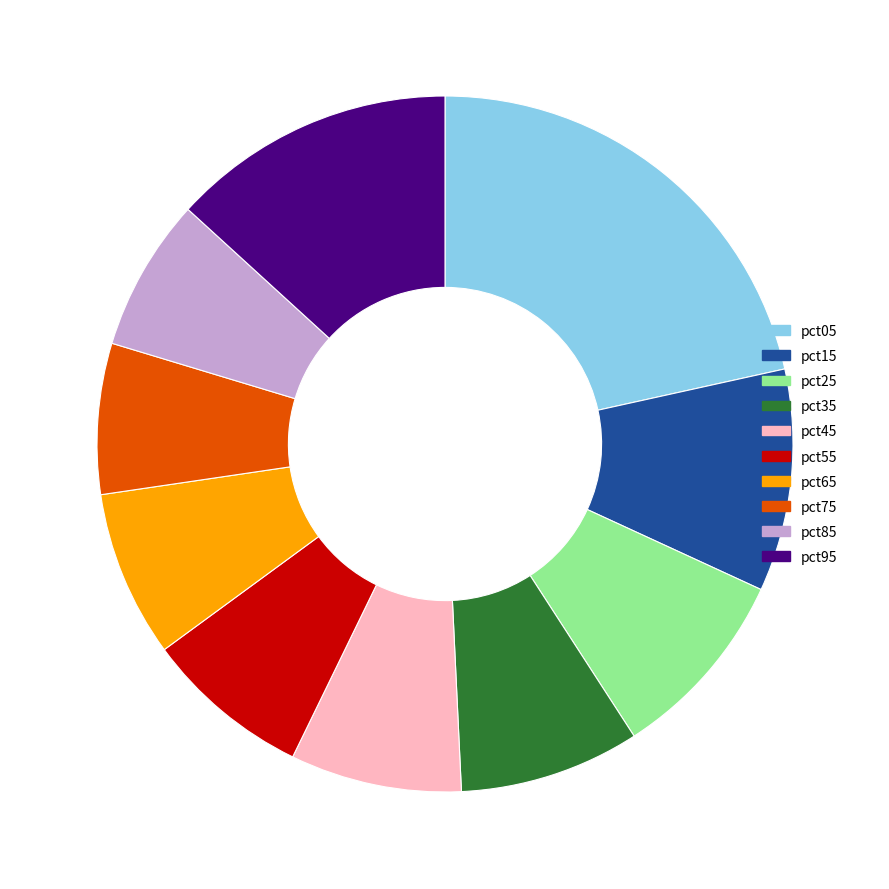

Count the number of slices in the pie.

10